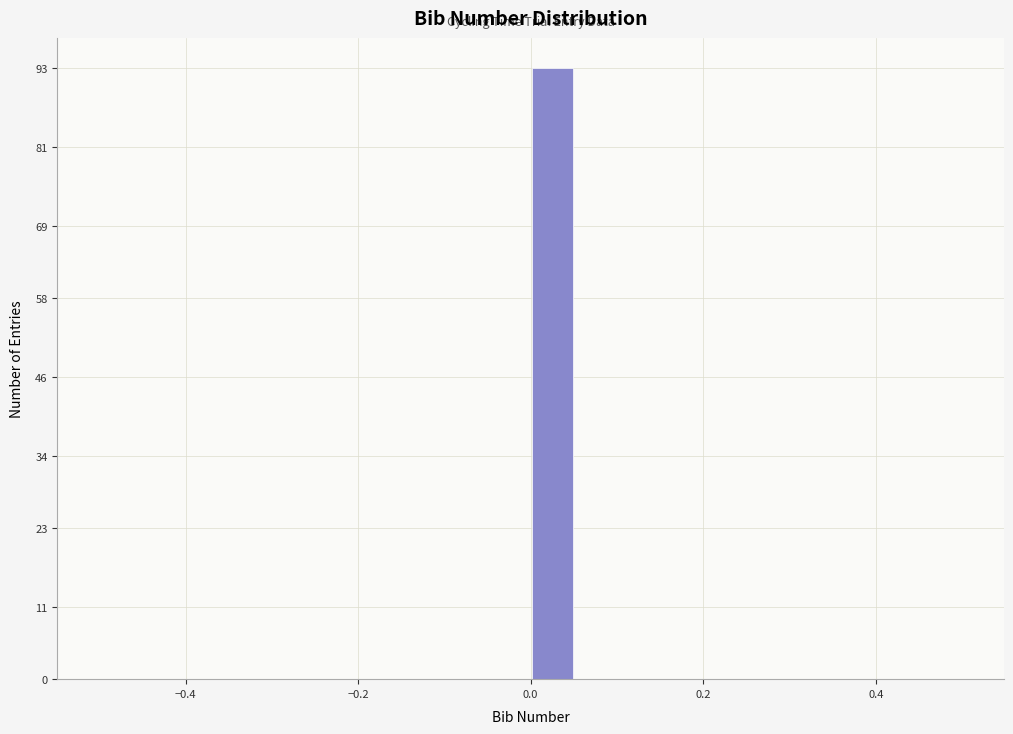

Around what value on the x-axis is the tallest bar? Give the approximate position of its centre, as read against the axis.

0.02